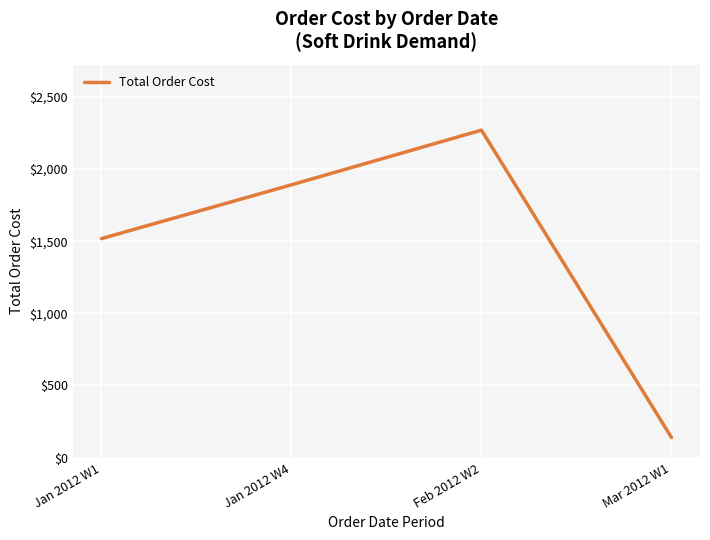

True or false: the data shows 1518 at Jan 2012 W1.

True